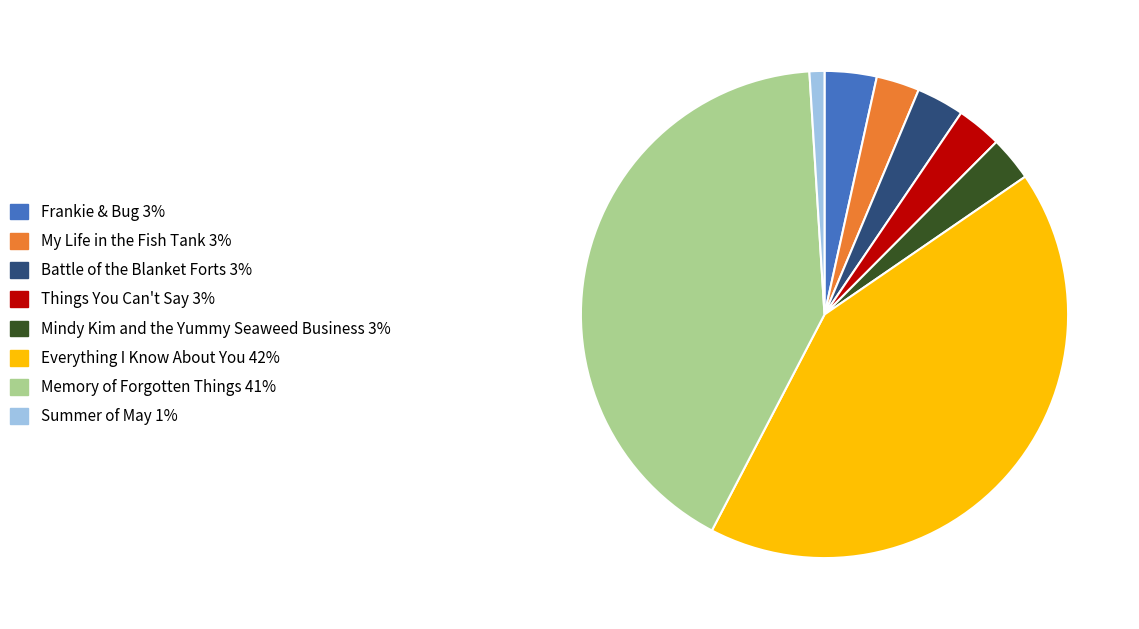

Approximately how many times larger is the value at Battle of the Blanket Forts compared to Things You Can't Say?

1.1